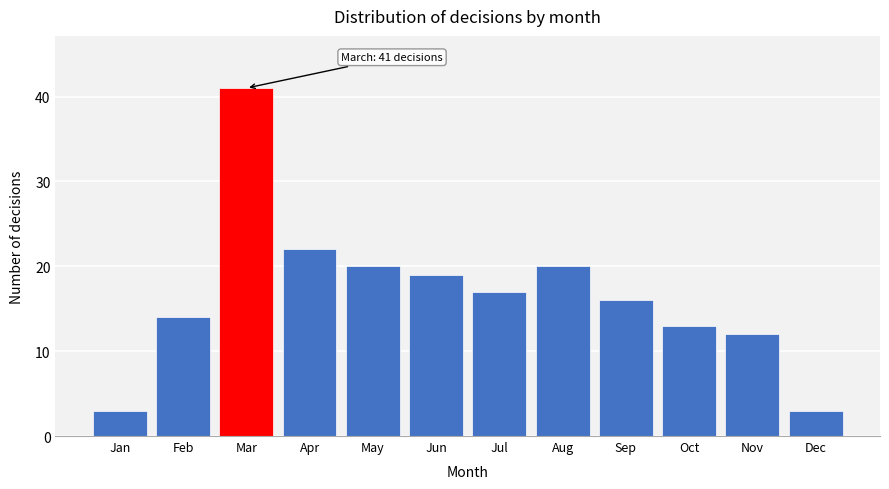

Reading left to right, extract all data points from this chart.

Jan=3	Feb=14	Mar=41	Apr=22	May=20	Jun=19	Jul=17	Aug=20	Sep=16	Oct=13	Nov=12	Dec=3